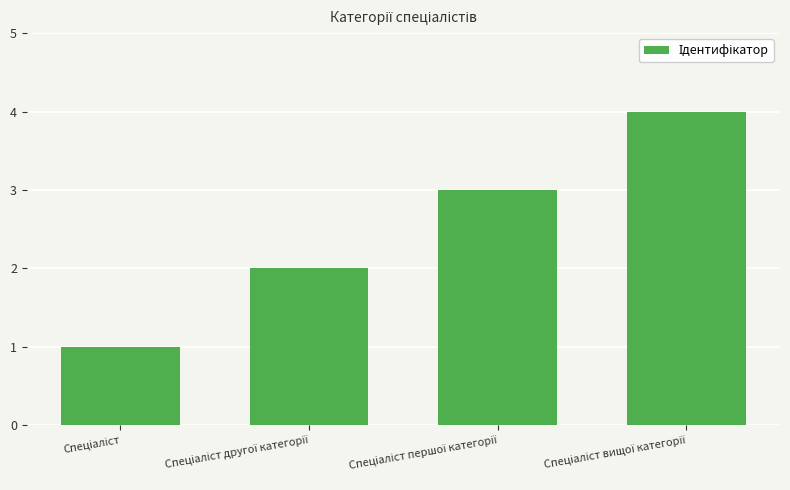

Reading left to right, list all the values displayed in this chart.

1	2	3	4